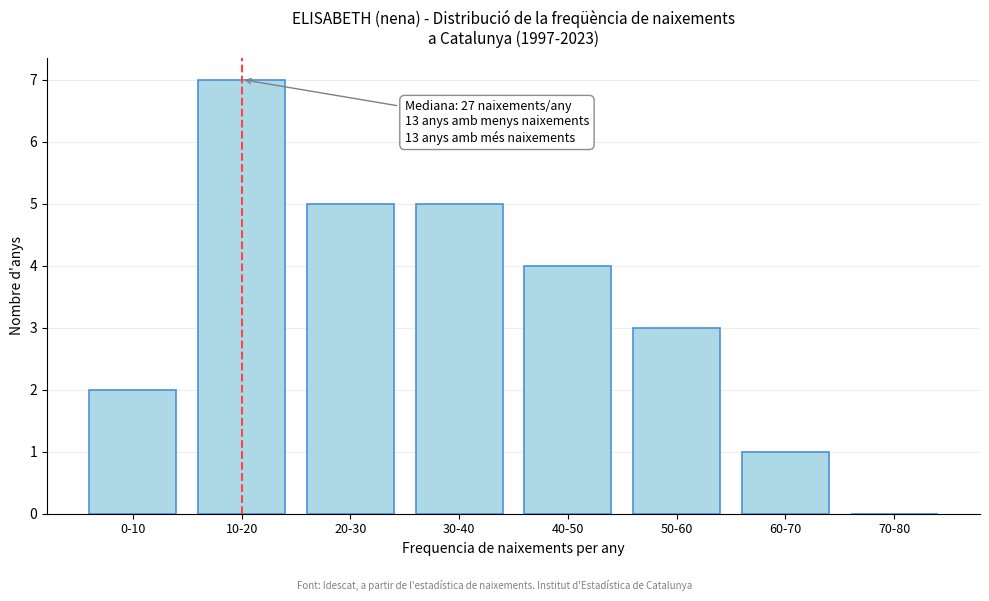

Reading left to right, what are all the values shown in this chart?

0-10=2	10-20=7	20-30=5	30-40=5	40-50=4	50-60=3	60-70=1	70-80=0